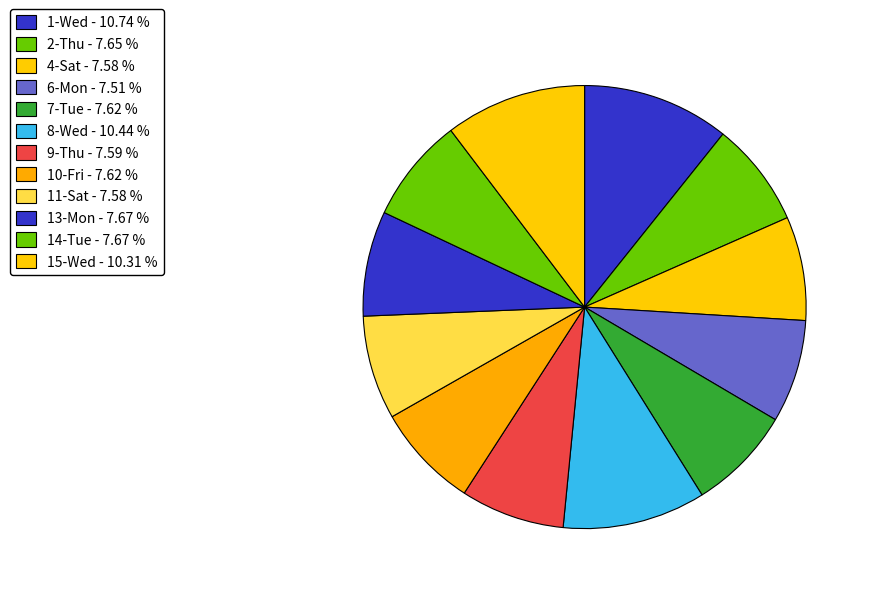

What is the smallest slice in the pie chart?

6-Mon